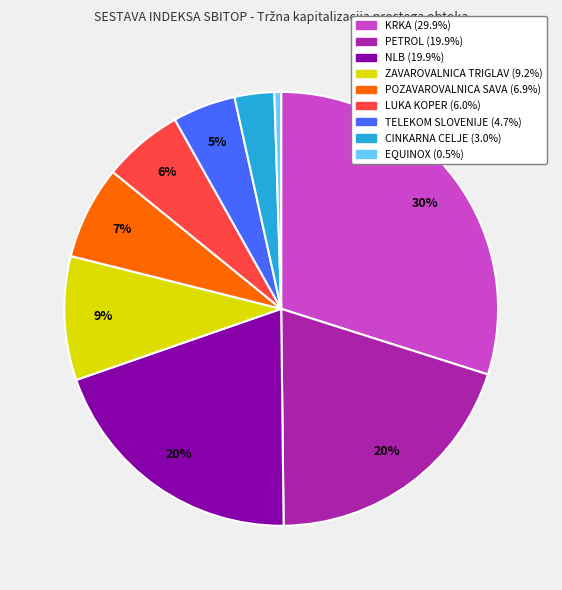

What percentage is the TELEKOM SLOVENIJE slice, to the nearest percent?

5%